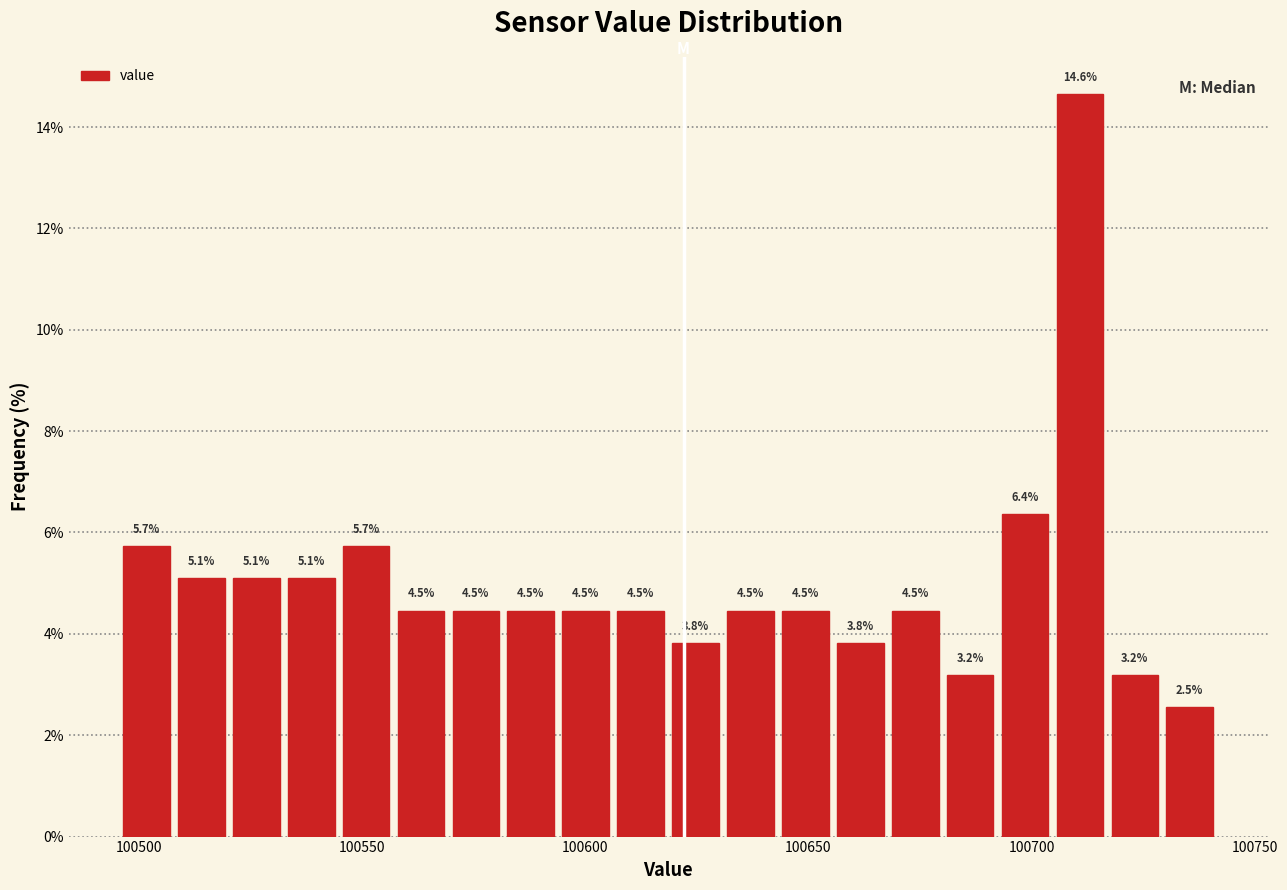

Read against the x-axis, roughly where is the centre of the tallest bar?

100710